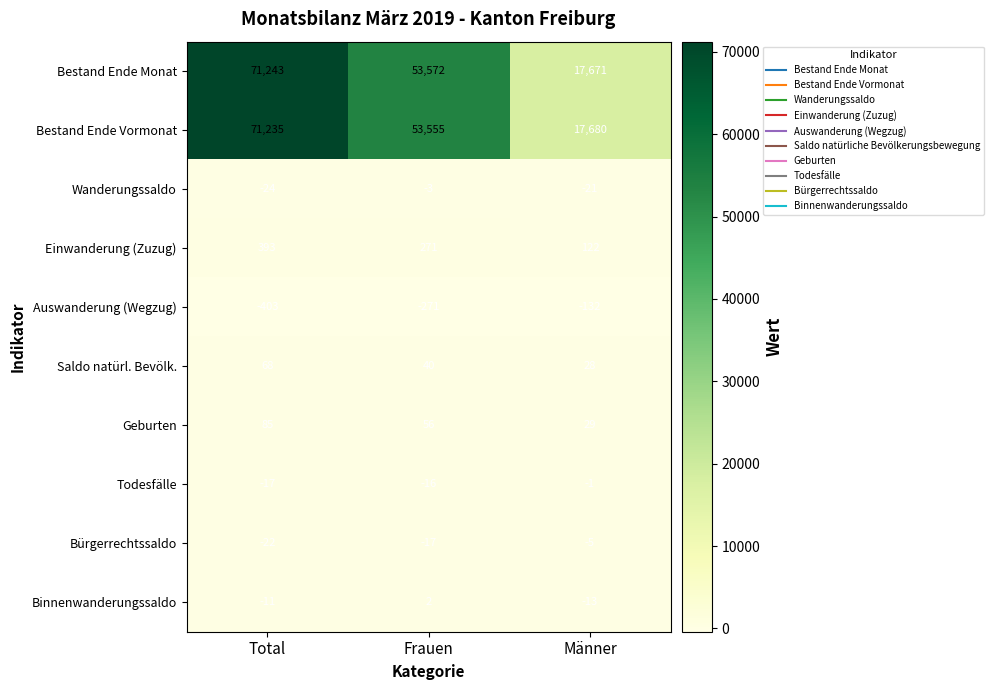

What is the average value of the Todesfälle series?

-11